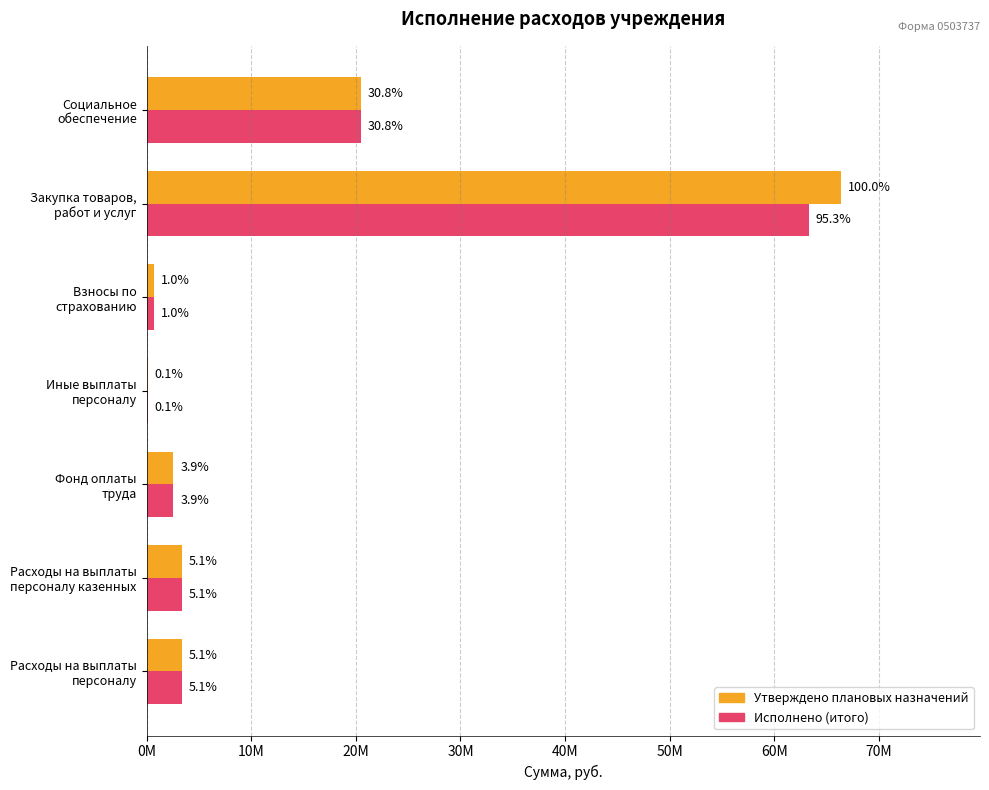

What are all the series names shown in the legend?

Утверждено плановых назначений, Исполнено (итого)